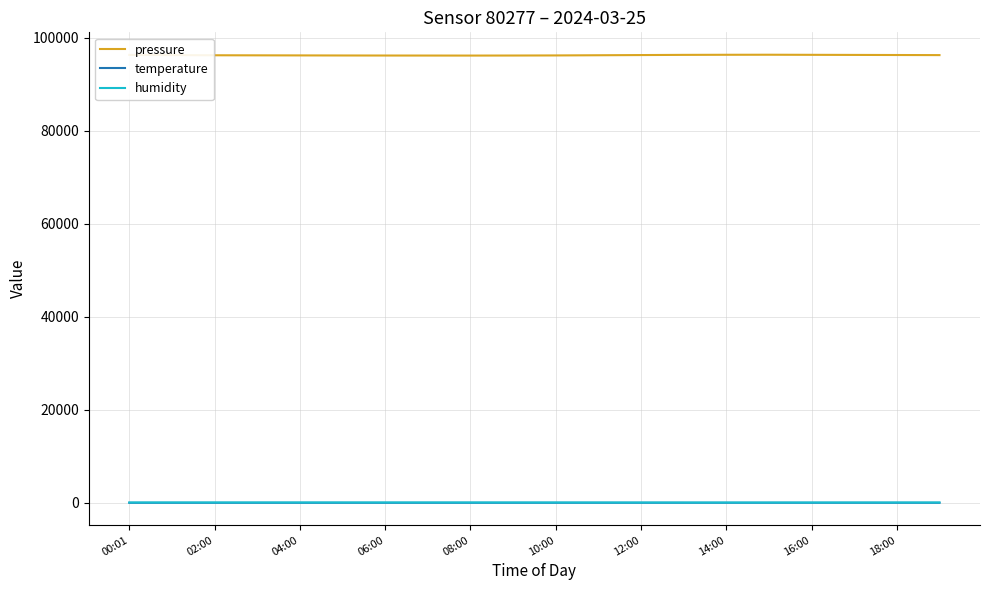

Which series has the widest spread of values?

pressure